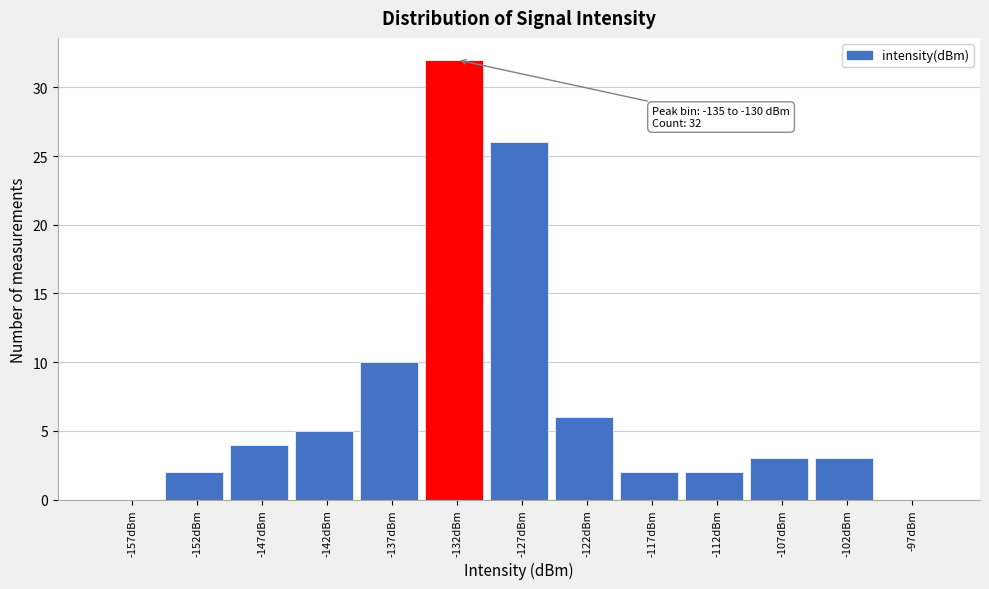

Which range on the x-axis has the tallest bar?

-135 to -130